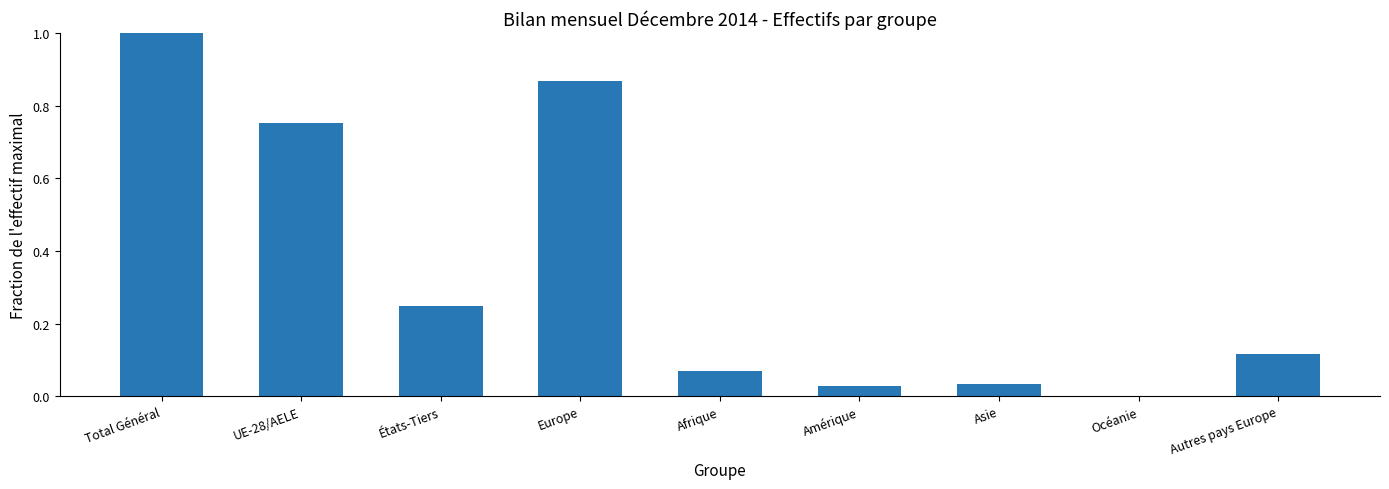

Are the bars horizontal?

No